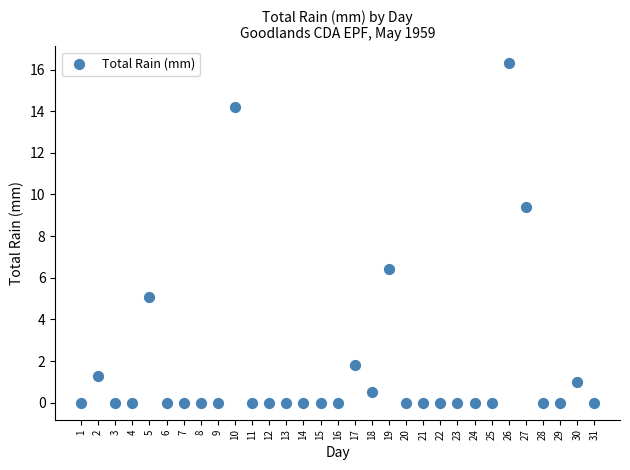

What Y value in the scatter plot is closest to 8?

9.4